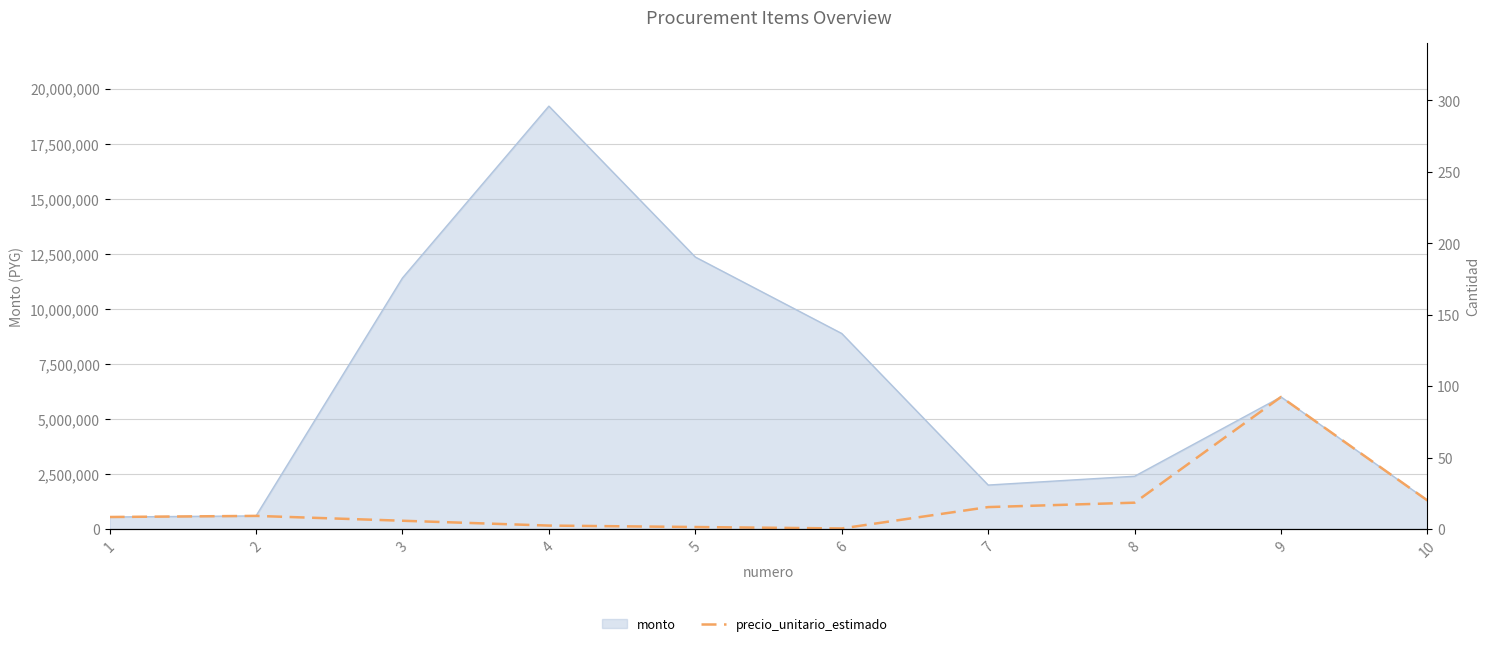

How many interior local peaks (higher than both neighbors) does the data have?

2